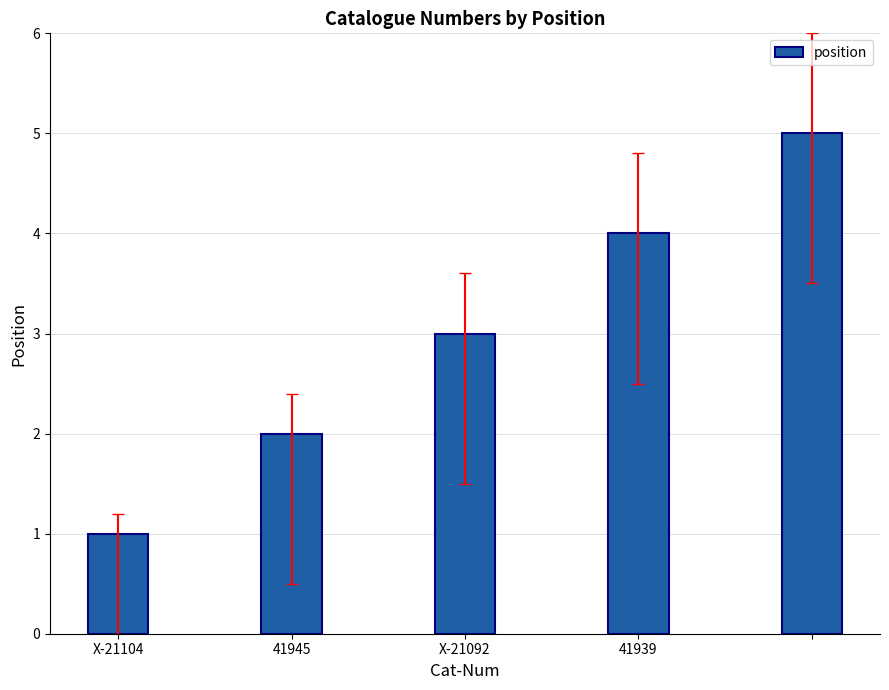

What is the sum of all values?

15